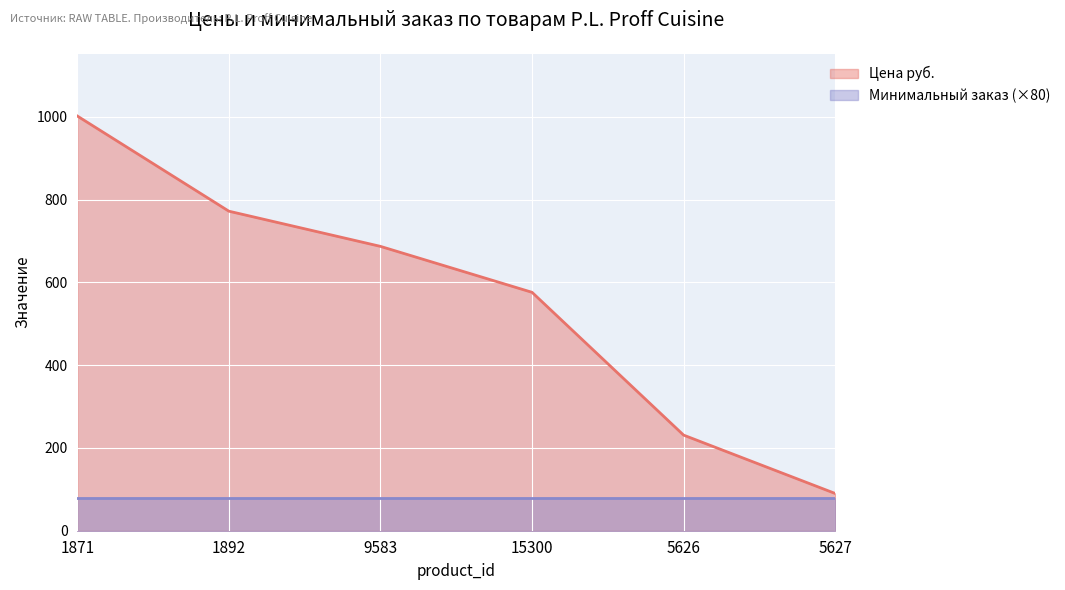

List the labels in order of value, largest first.

1871, 1892, 9583, 15300, 5626, 5627